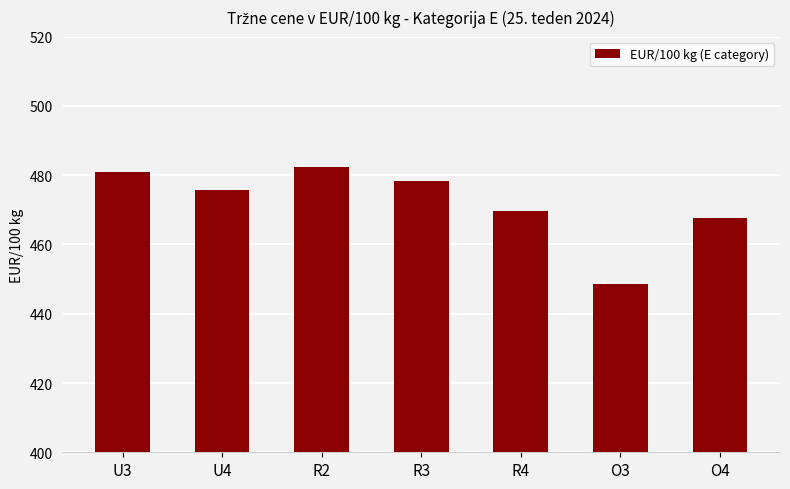

What is the sum of the values at R4 and O3?

918.2